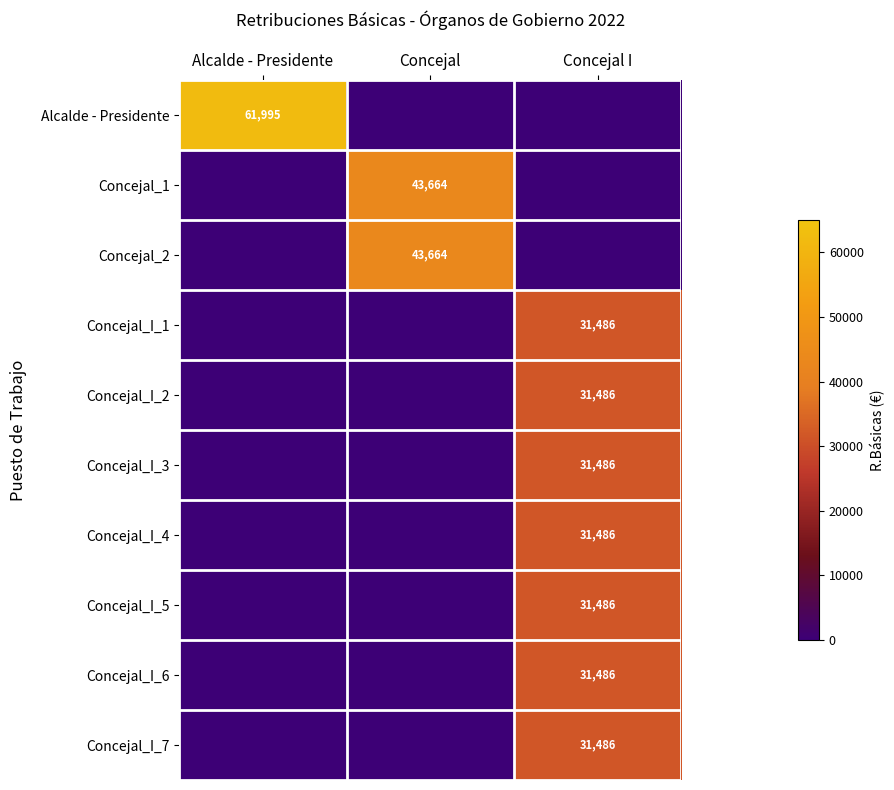

The value of Concejal_1 at Concejal is 14490. True or false?

False